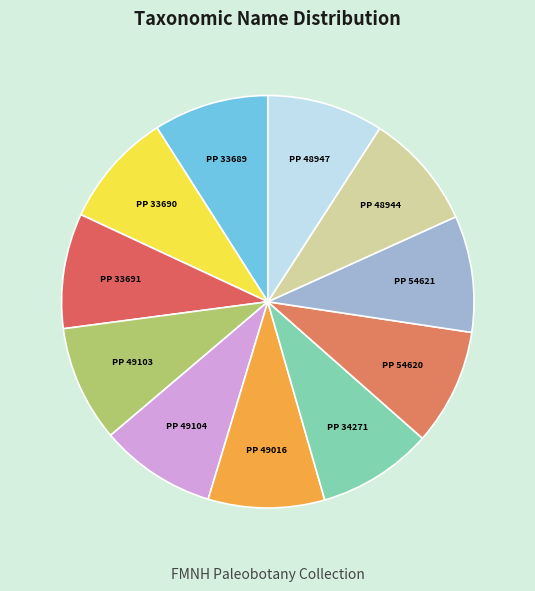

Is it true that PP 49016 is 3% of the pie?

False